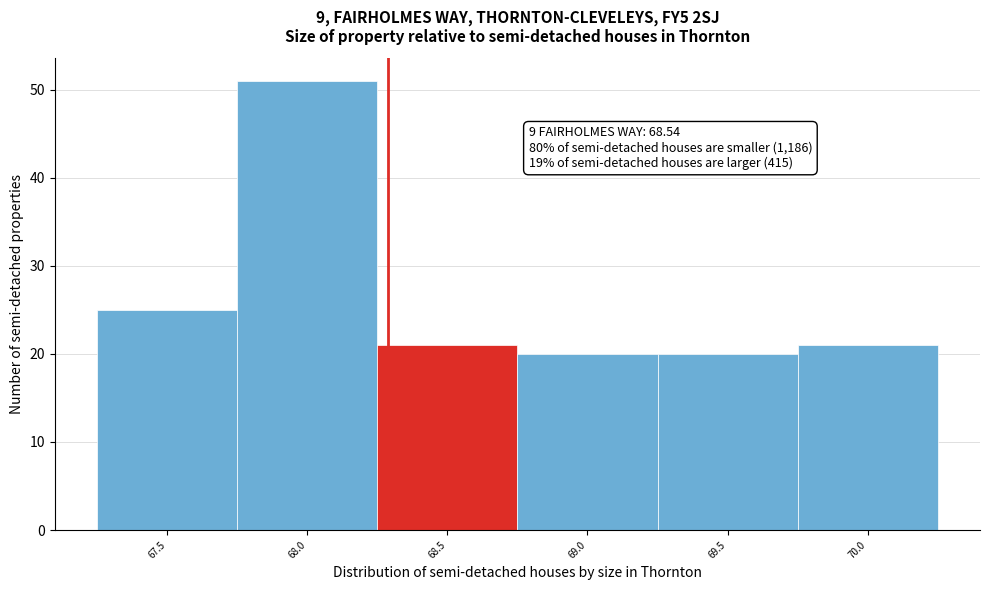

Reading left to right, extract all data points from this chart.

25	51	21	20	20	21